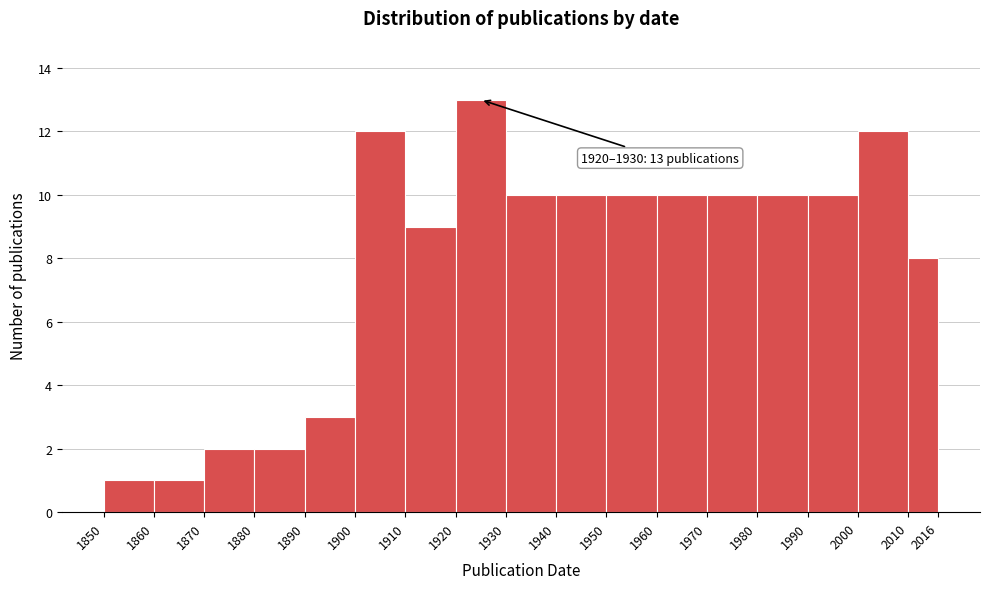

Which range on the x-axis has the tallest bar?

1920 to 1930